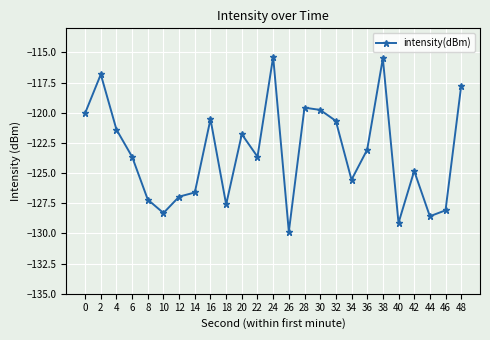

What is the difference between the values at 20 and 36?

1.3